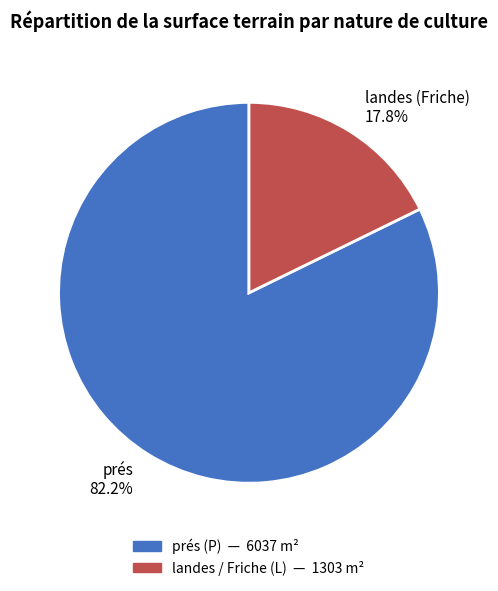

Between prés 82.2% and landes (Friche) 17.8%, which is larger?

prés 82.2%